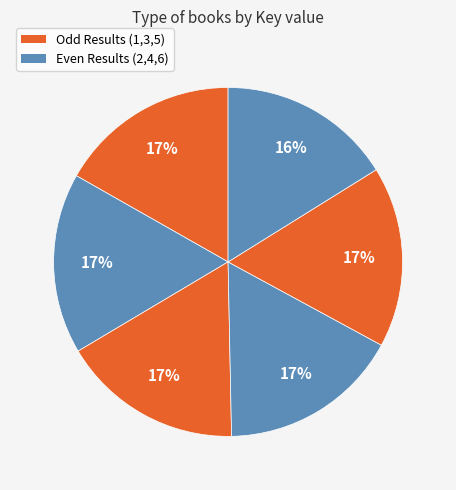

Is there any slice that represents more than half of the pie?

No